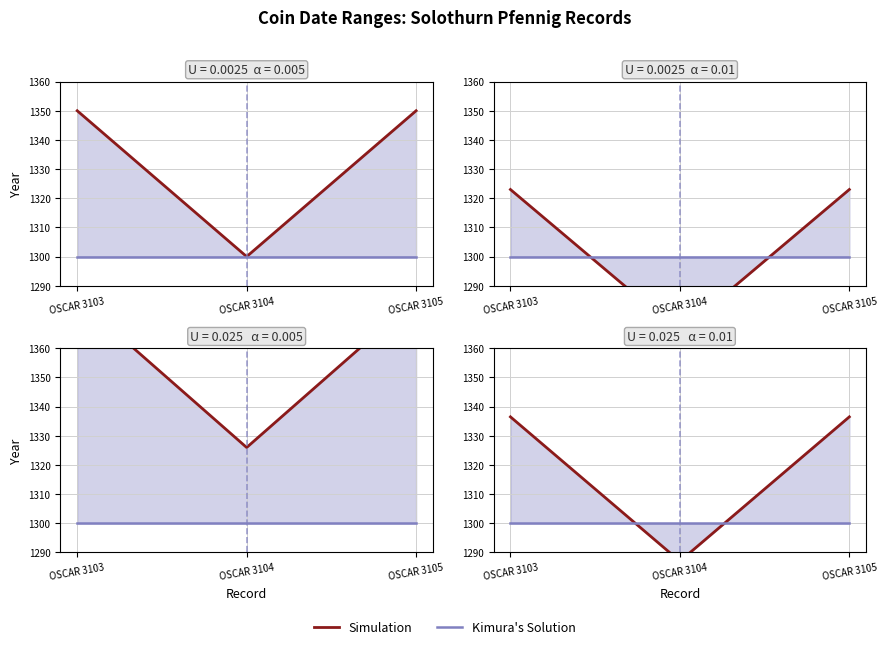

How many values in the Simulation series are below 1336?

1